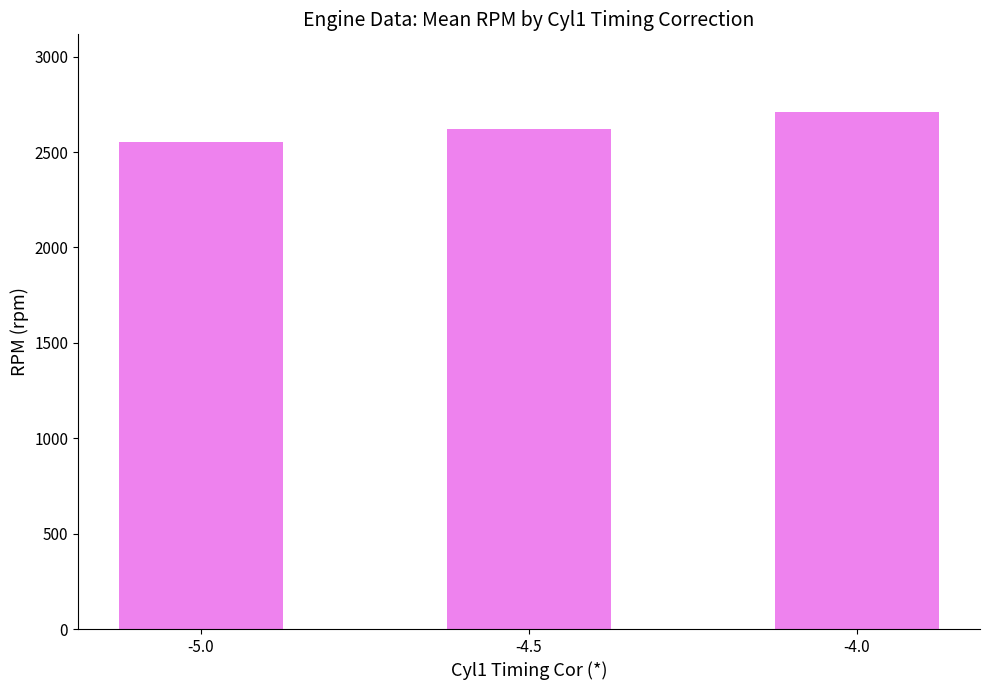

List the labels in order of value, largest first.

-4.0, -4.5, -5.0